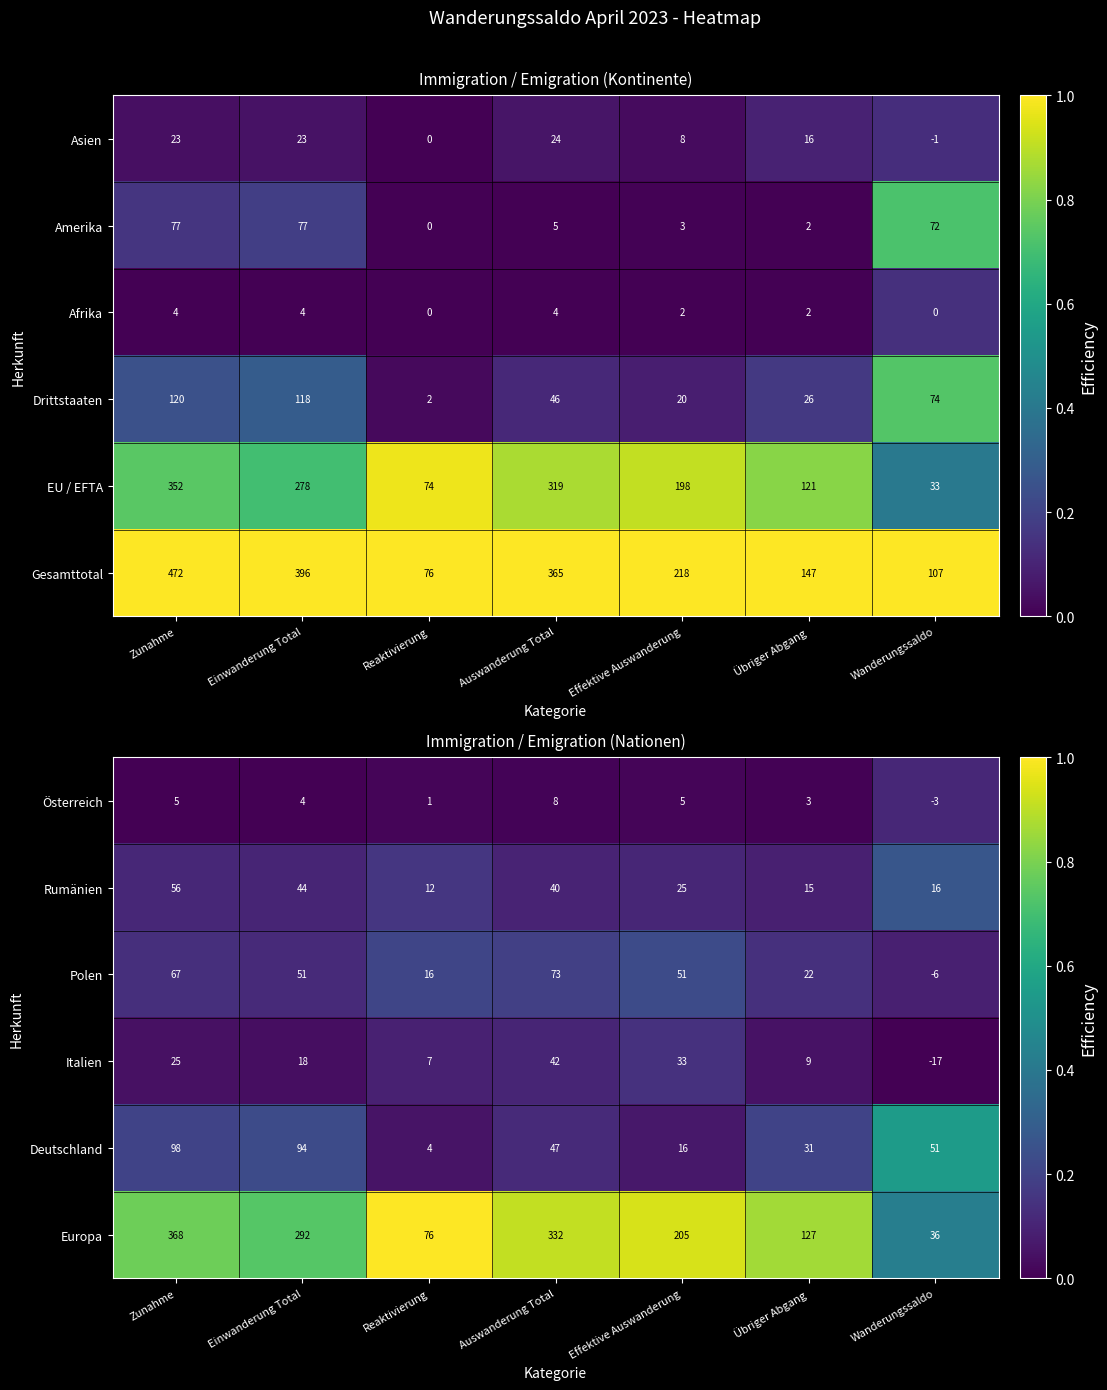

What is the average value of the Deutschland series?

49